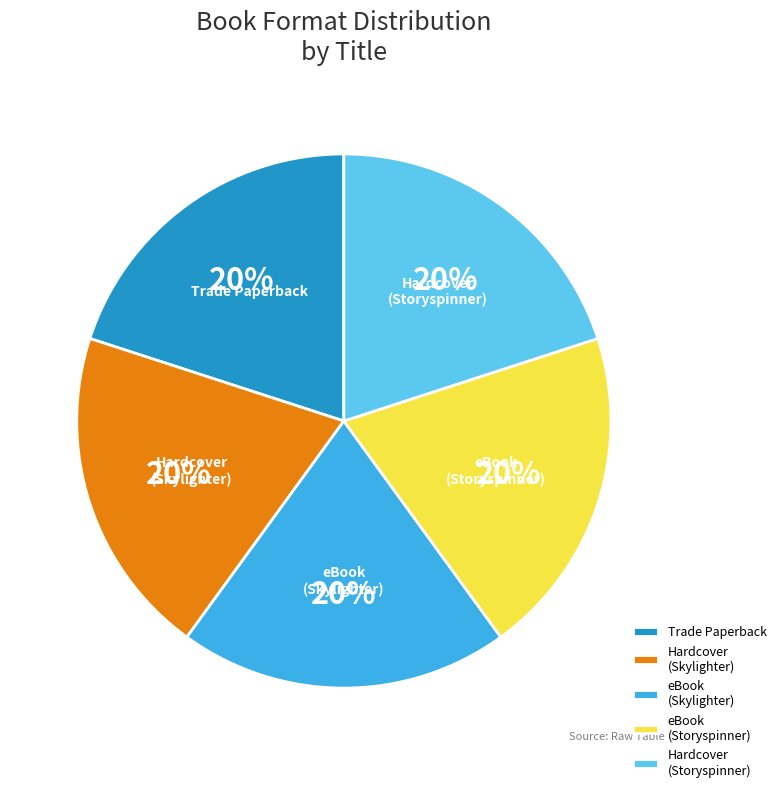

Combined, do eBook (Storyspinner) and Hardcover (Storyspinner) account for over 50%?

No